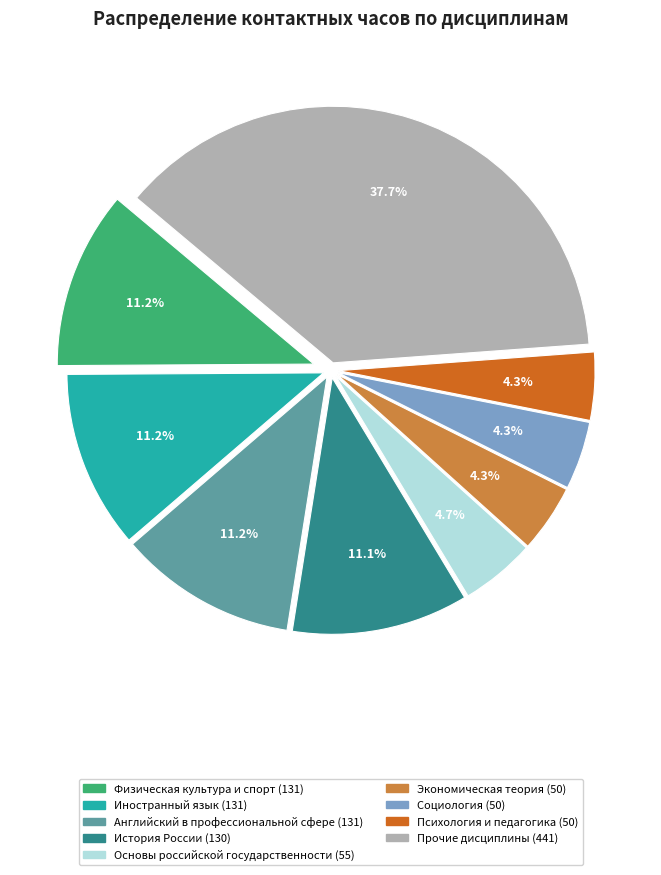

Is there a majority slice in this chart?

No